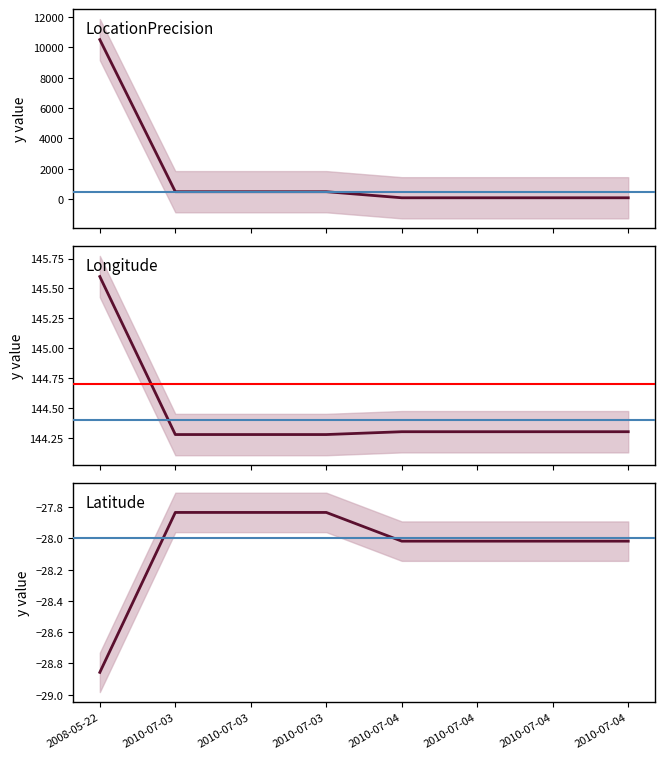

Reading left to right, transcribe all the data shown in this chart.

LocationPrecision: 10500.0	500.0	500.0	500.0	100.0	100.0	100.0	100.0
Longitude: 145.6	144.3	144.3	144.3	144.3	144.3	144.3	144.3
Latitude: -28.9	-27.8	-27.8	-27.8	-28.0	-28.0	-28.0	-28.0